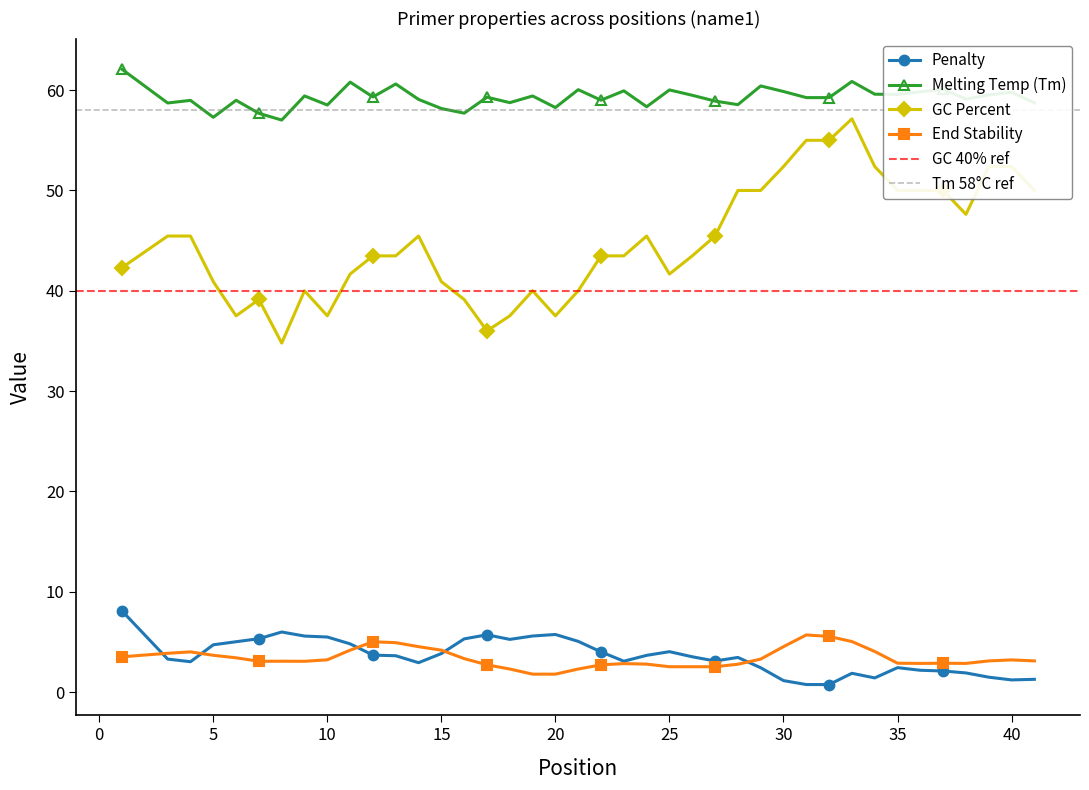

At which label is PRIMER_RIGHT_0_END_STABILITY closest to 3?

7